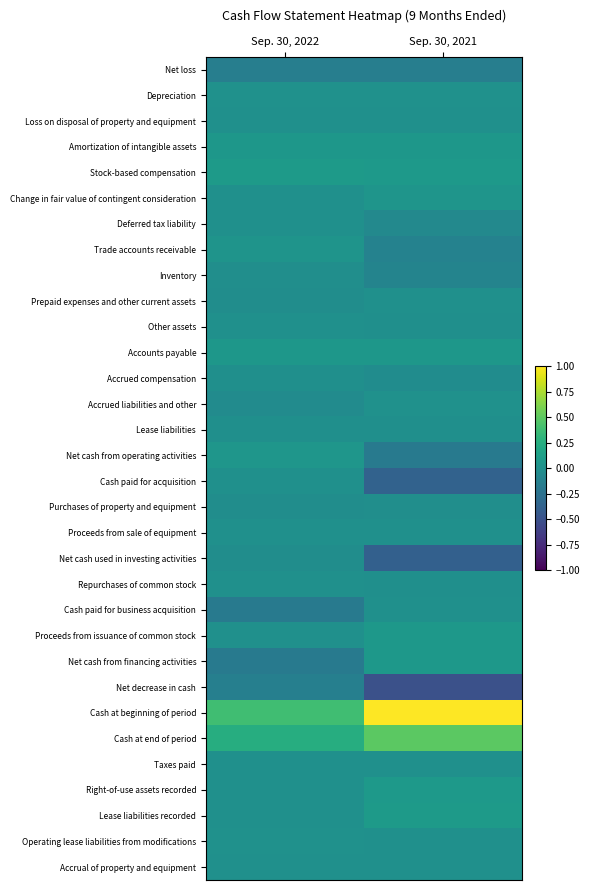

What is the minimum value shown in the chart?

-0.5